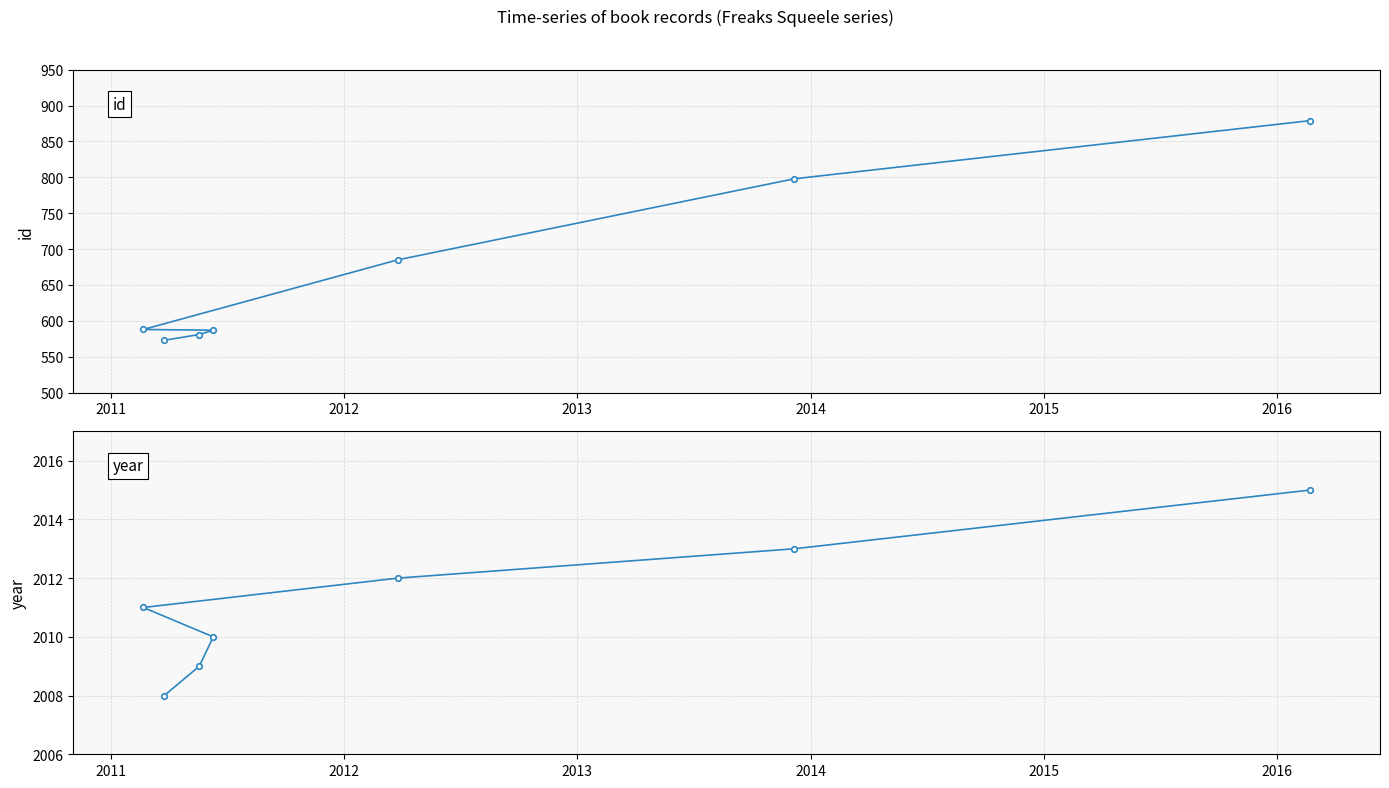

True or false: year has more than 0 interior local peaks.

False